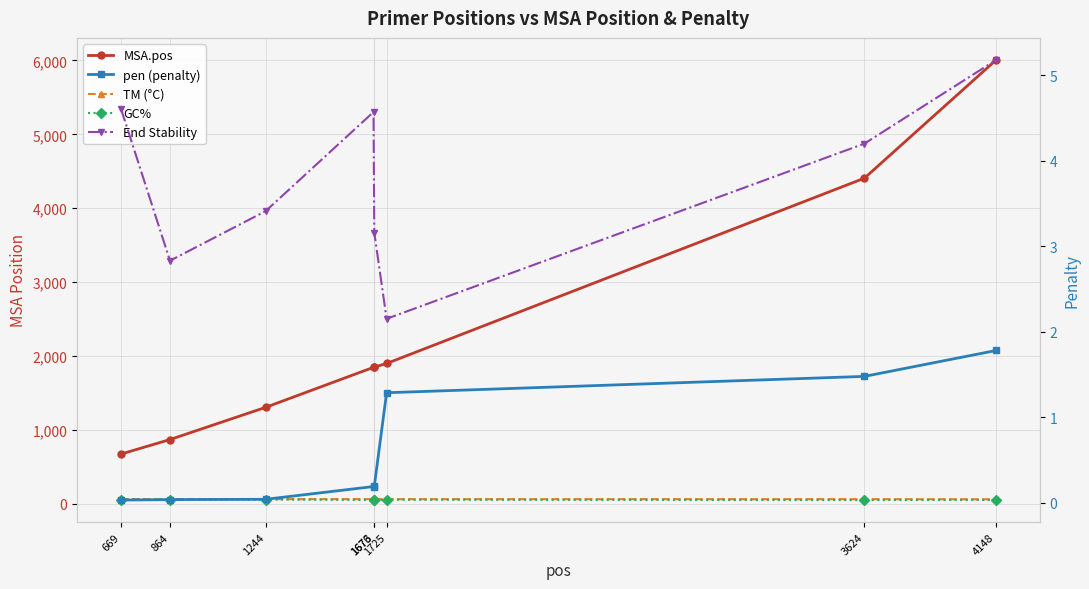

Reading left to right, transcribe all the data shown in this chart.

MSA.pos: 669=670.0	864=867.0	1244=1303.0	1673=1845.0	1676=1848.0	1725=1897.0	3624=4406.0	4148=6008.0
TM (°C): 669=60.0	864=60.0	1244=60.0	1673=59.8	1676=59.8	1725=59.7	3624=59.5	4148=58.2
GC%: 669=55.0	864=50.0	1244=55.0	1673=50.0	1676=50.0	1725=52.4	3624=47.6	4148=50.0
pen (penalty): 669=0.0	864=0.0	1244=0.0	1673=0.2	1676=0.2	1725=1.3	3624=1.5	4148=1.8
End Stability: 669=4.6	864=2.8	1244=3.4	1673=4.6	1676=3.2	1725=2.1	3624=4.2	4148=5.2